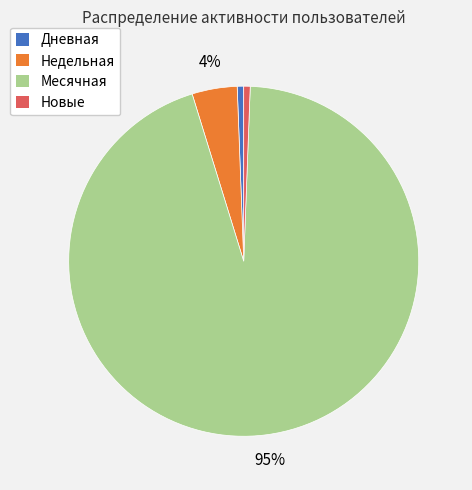

How many slices are in this pie chart?

4